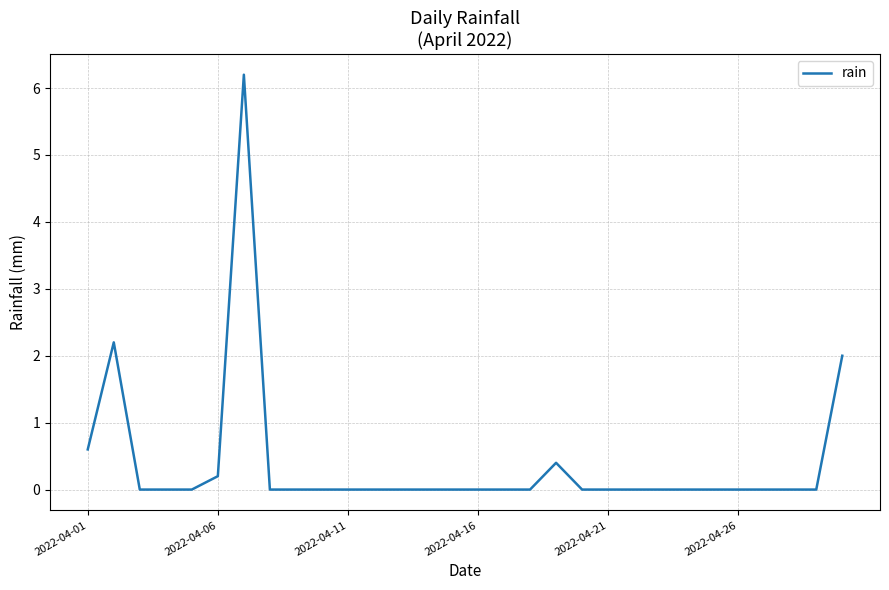

What is the greatest value displayed?

6.2